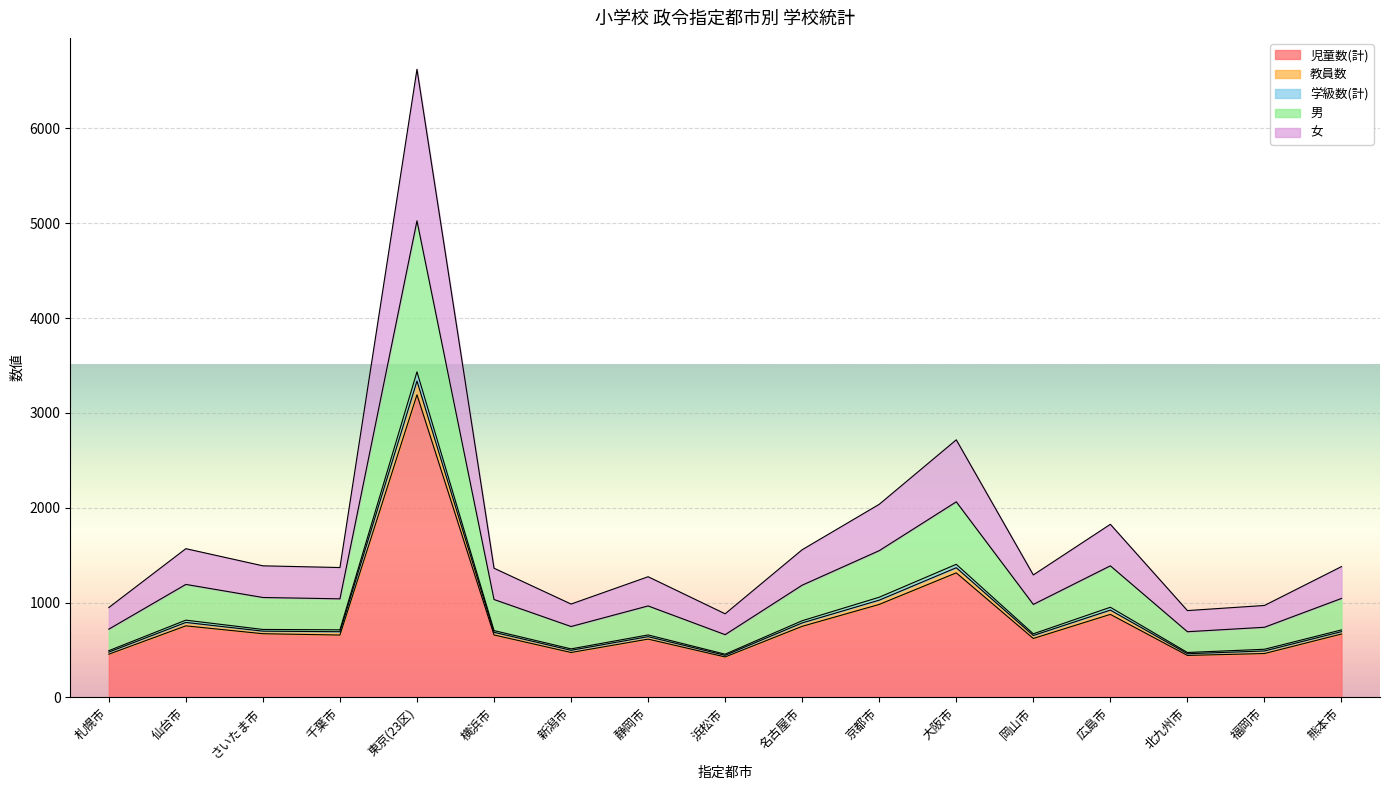

What is the maximum value for 児童数(計)?

3191